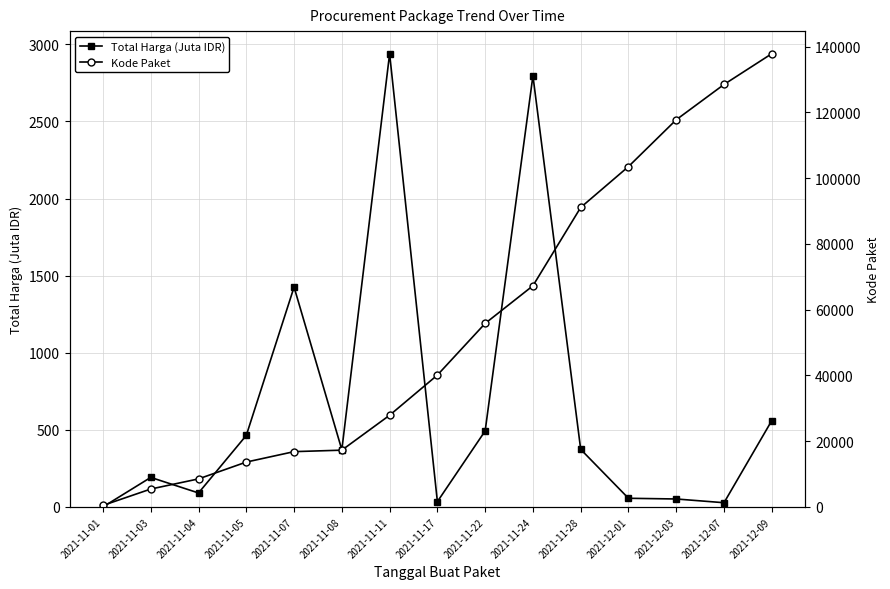

True or false: Kode Paket and Total Harga (Juta IDR) intersect in this chart.

False